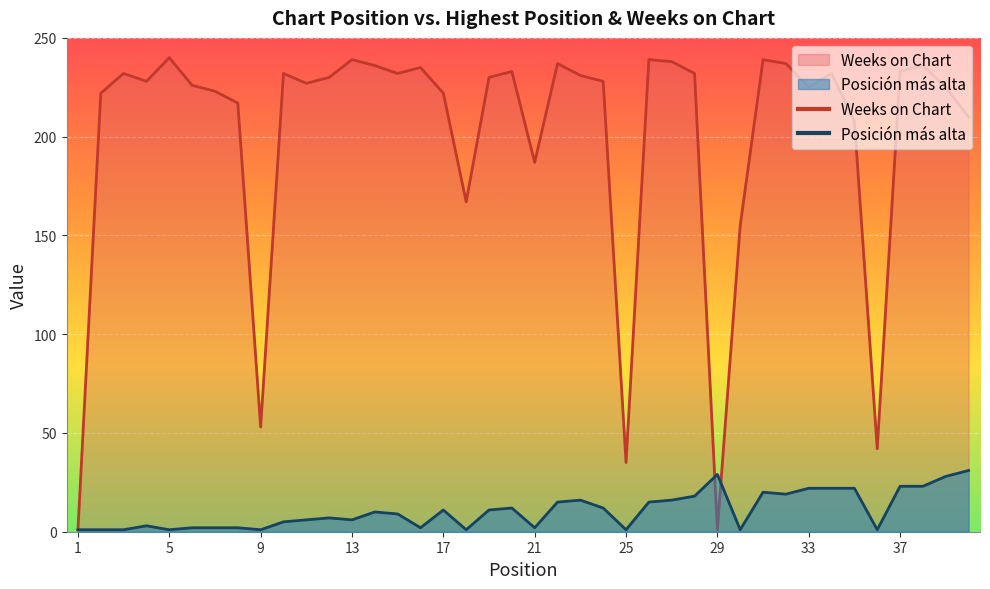

What is the difference between the Weeks on Chart values at 30 and 9?

102